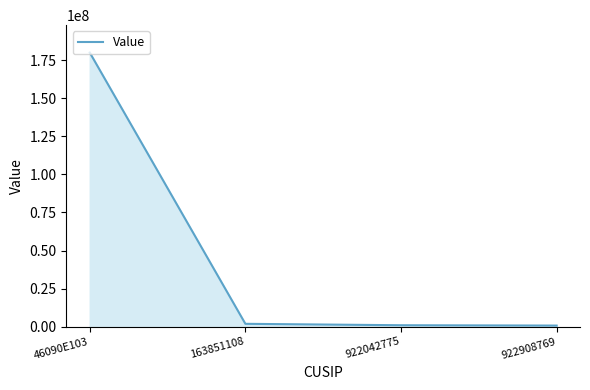

Does the chart have visible grid lines?

No